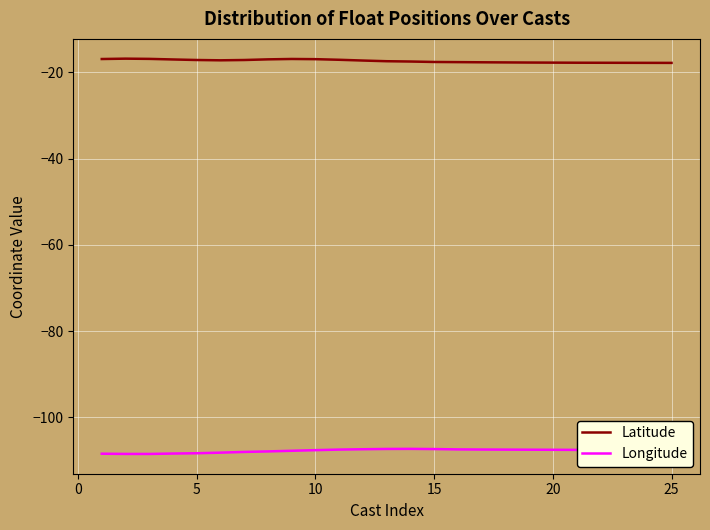

List the series in order of their overall mean, lowest first.

Longitude, Latitude